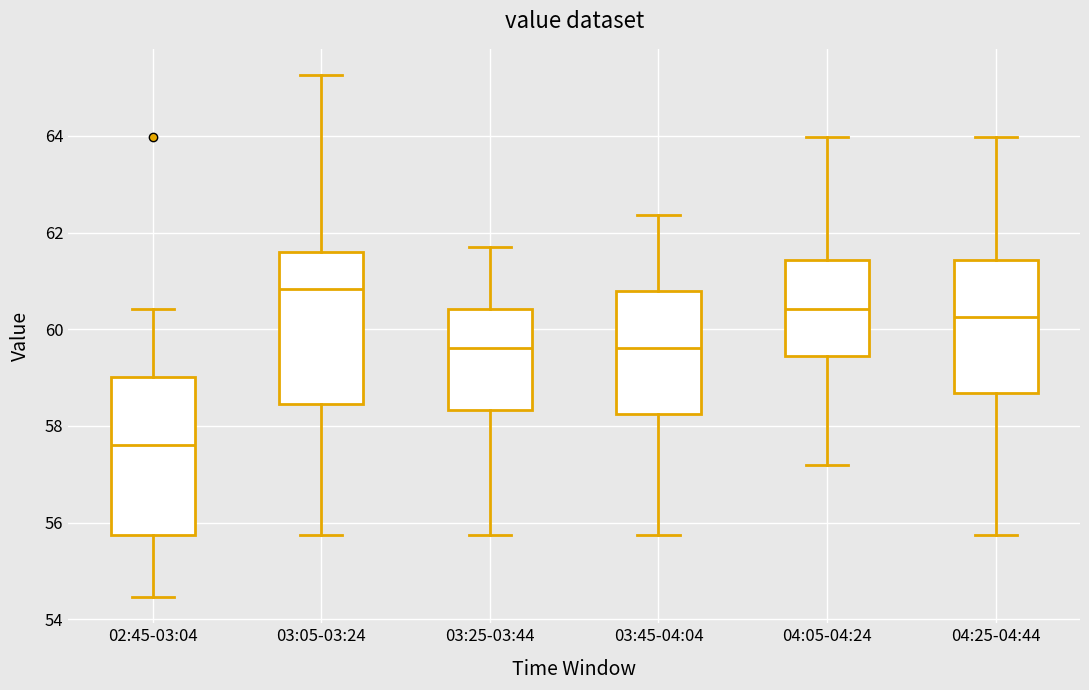

Where does the median line of the box for 04:25-04:44 sit on the y-axis? The values are not printed on the chart, so give them approximately, as read against the axis.

60.2